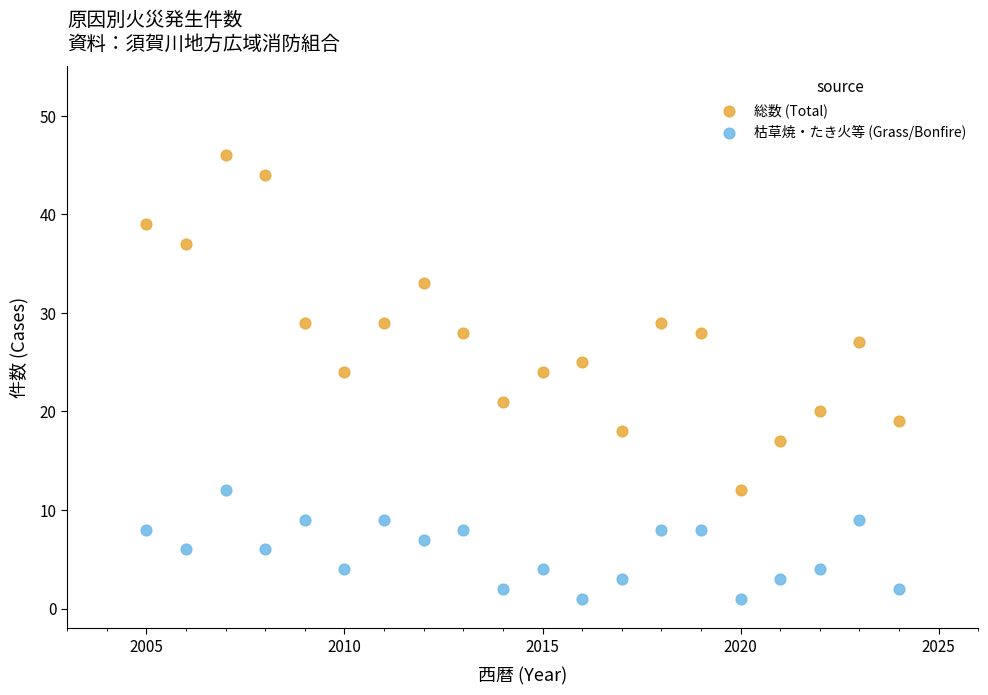

Which series has the largest Y range (max minus min)?

総数 (Total)